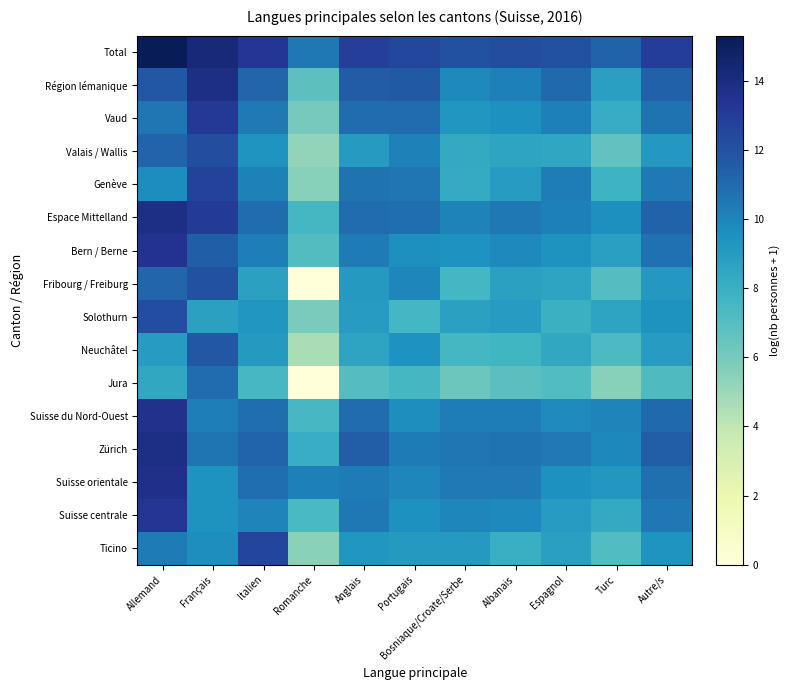

How many data points does each series have?

11